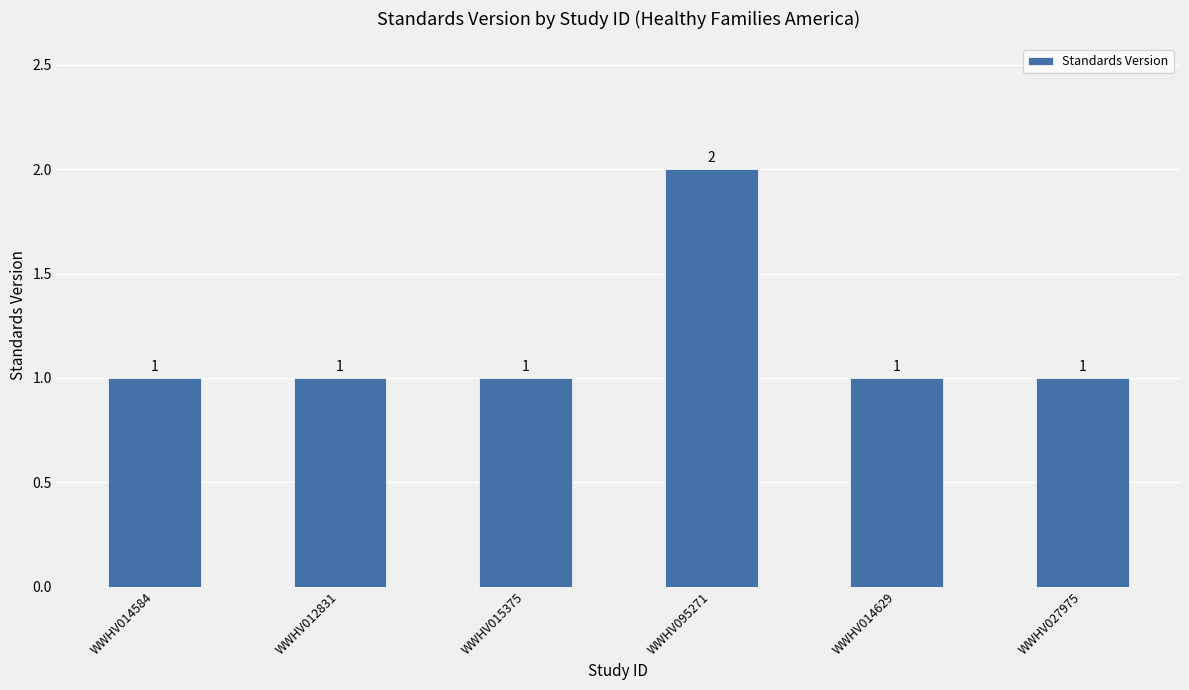

How many data points does each series have?

6